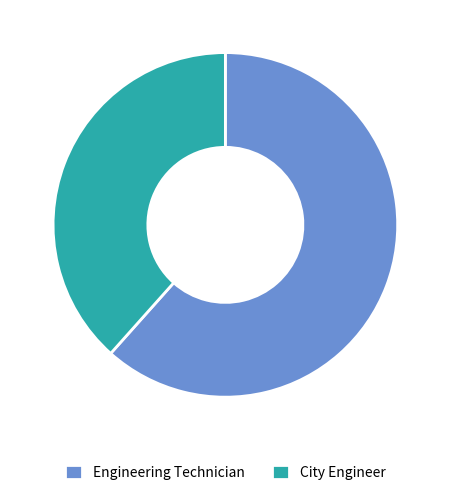

Rank the categories by value from highest to lowest.

Engineering Technician, City Engineer